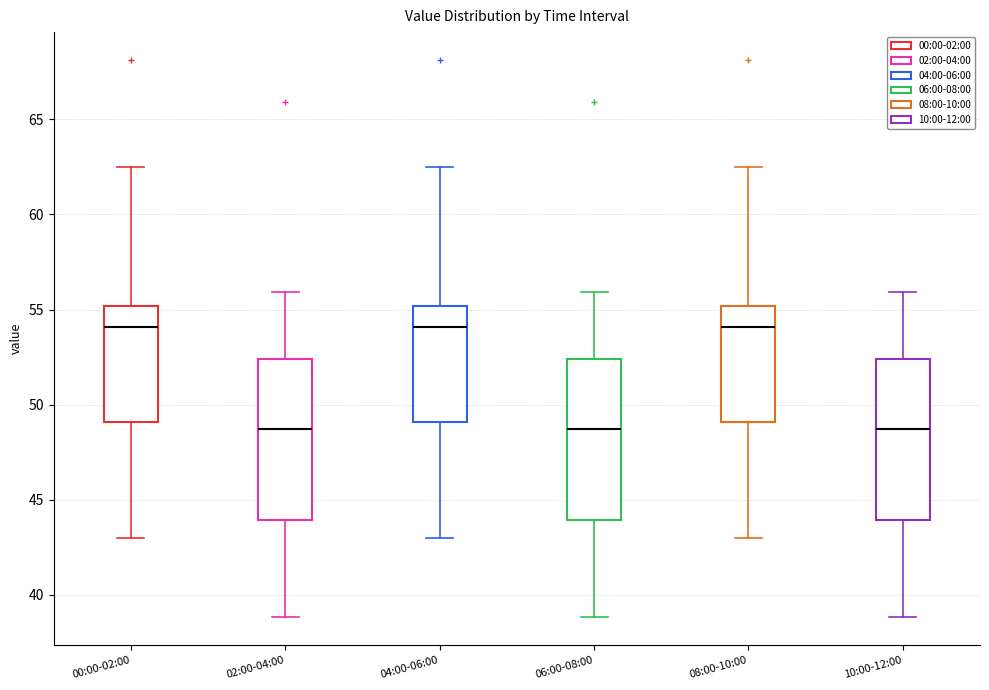

Reading left to right, transcribe this box plot: for each box, give where its median line is, the range the box spans, and where its two whiskers end, as read against the y-axis. The values are not printed on the chart, so give them approximately, as read against the axis.

00:00-02:00: median 54.0, box 49.0 to 55.0, whiskers 43.0 to 62.5
02:00-04:00: median 48.5, box 44.0 to 52.5, whiskers 39.0 to 56.0
04:00-06:00: median 54.0, box 49.0 to 55.0, whiskers 43.0 to 62.5
06:00-08:00: median 48.5, box 44.0 to 52.5, whiskers 39.0 to 56.0
08:00-10:00: median 54.0, box 49.0 to 55.0, whiskers 43.0 to 62.5
10:00-12:00: median 48.5, box 44.0 to 52.5, whiskers 39.0 to 56.0